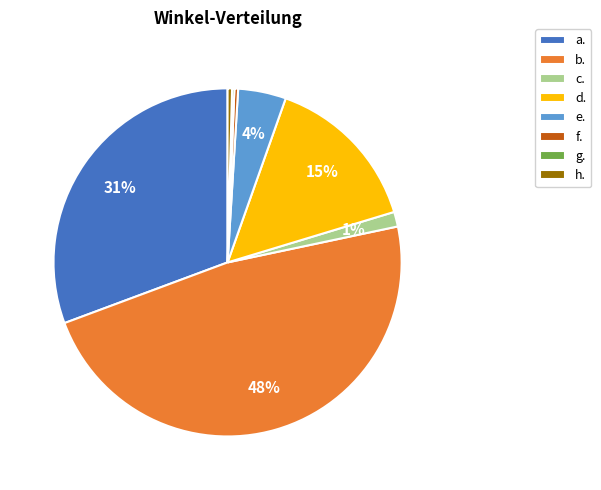

Which category has the biggest portion of the pie?

b.